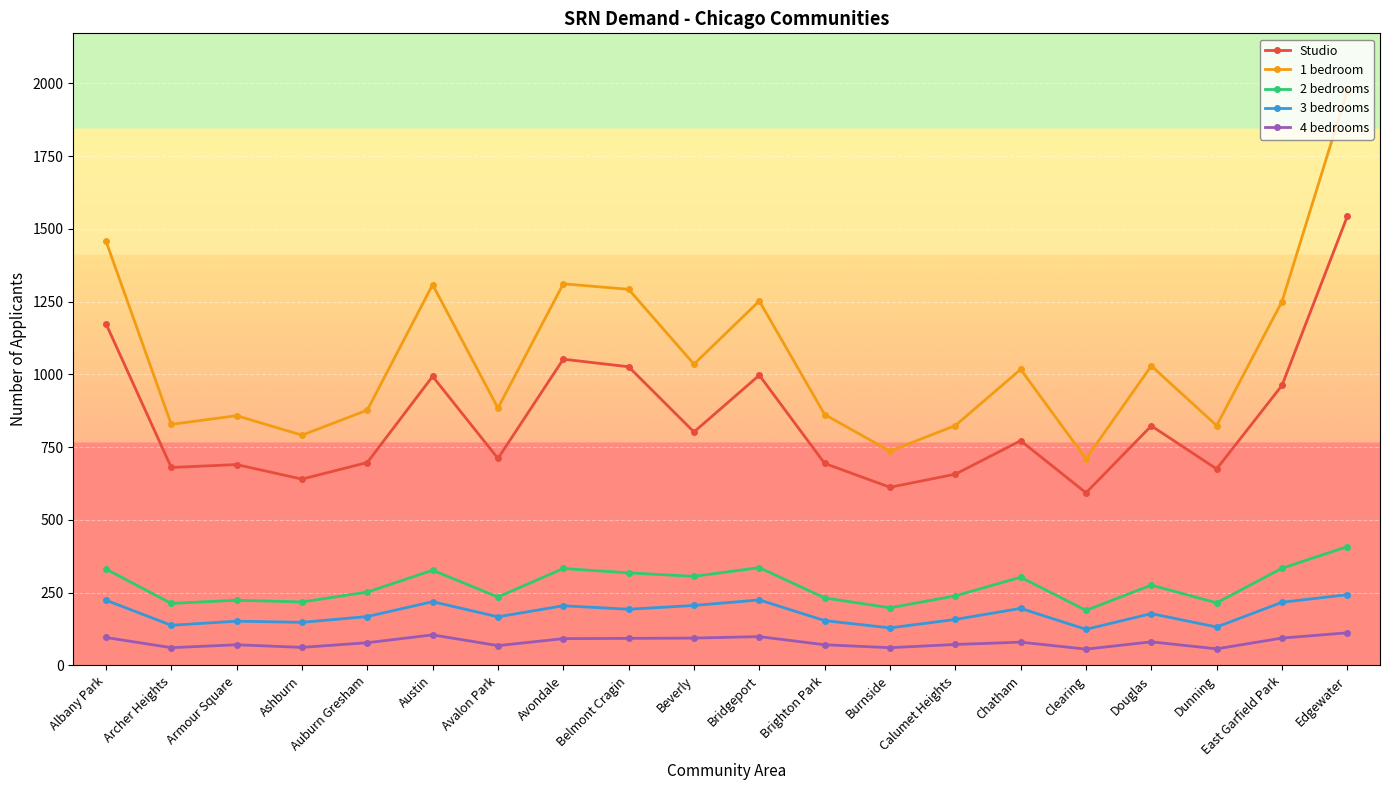

True or false: Studio and 3 bedrooms cross at least once.

False